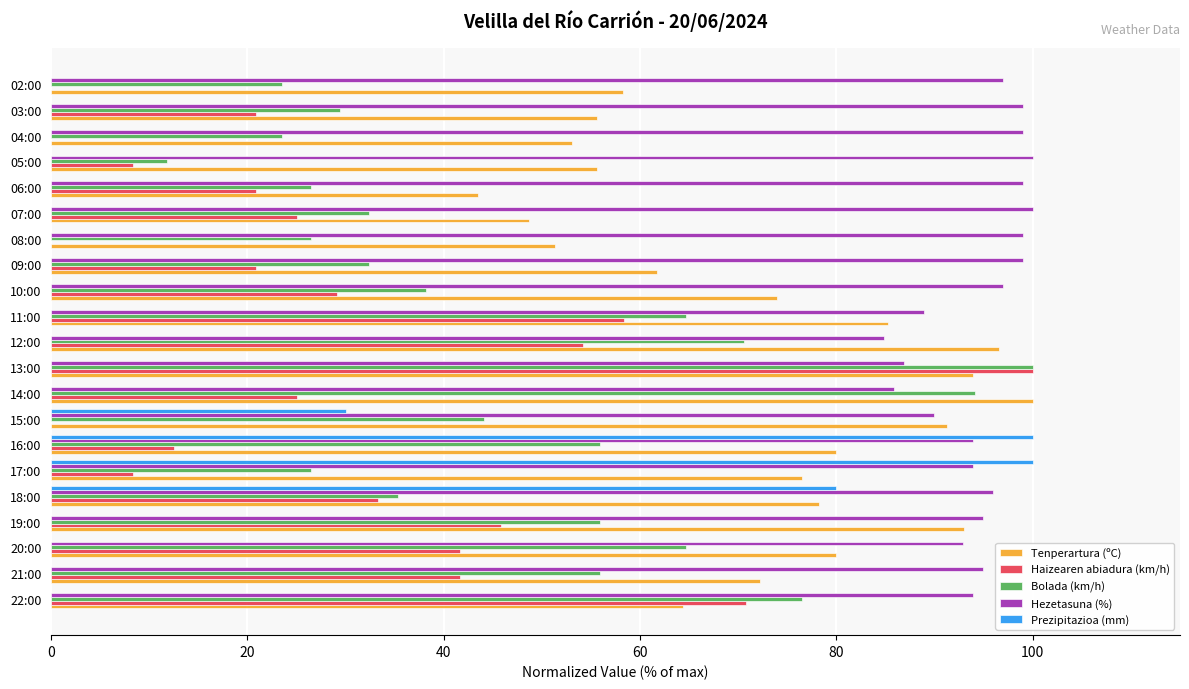

True or false: Tenperartura (ºC) has a value of 30.2 at 10:00.

False